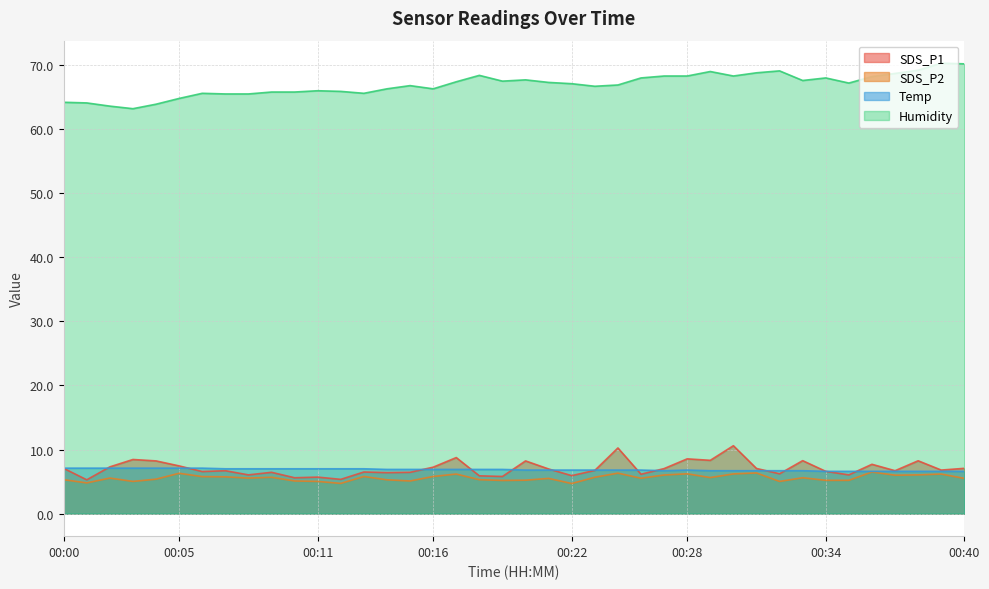

True or false: SDS_P1 and SDS_P2 cross at least once.

False